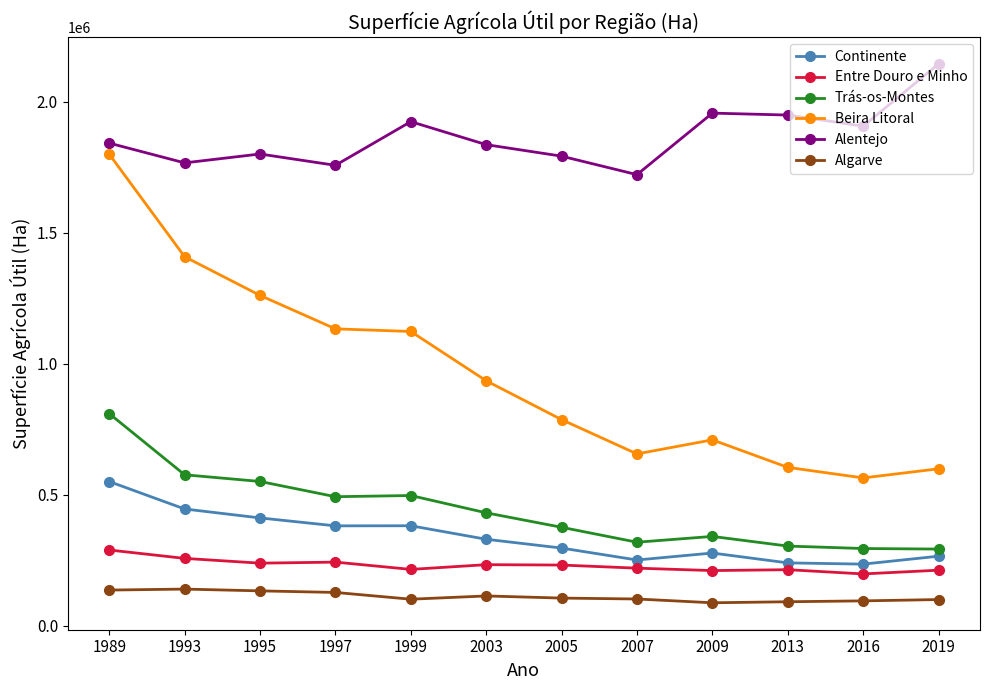

Where is Trás-os-Montes nearest to the value 551620?

1995